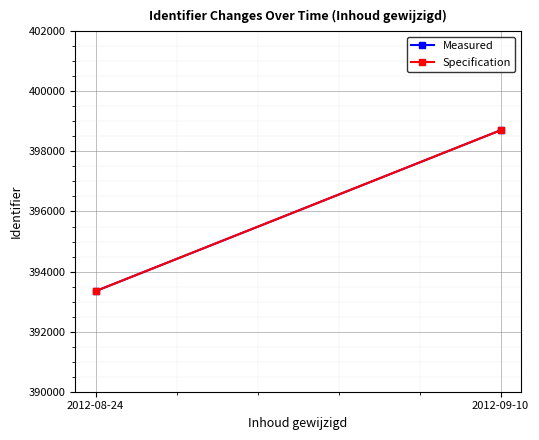

What is the sum of all Measured values?

792052